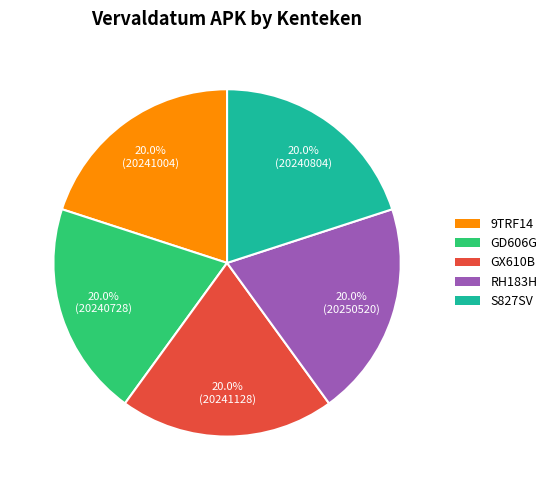

How many slices are in this pie chart?

5